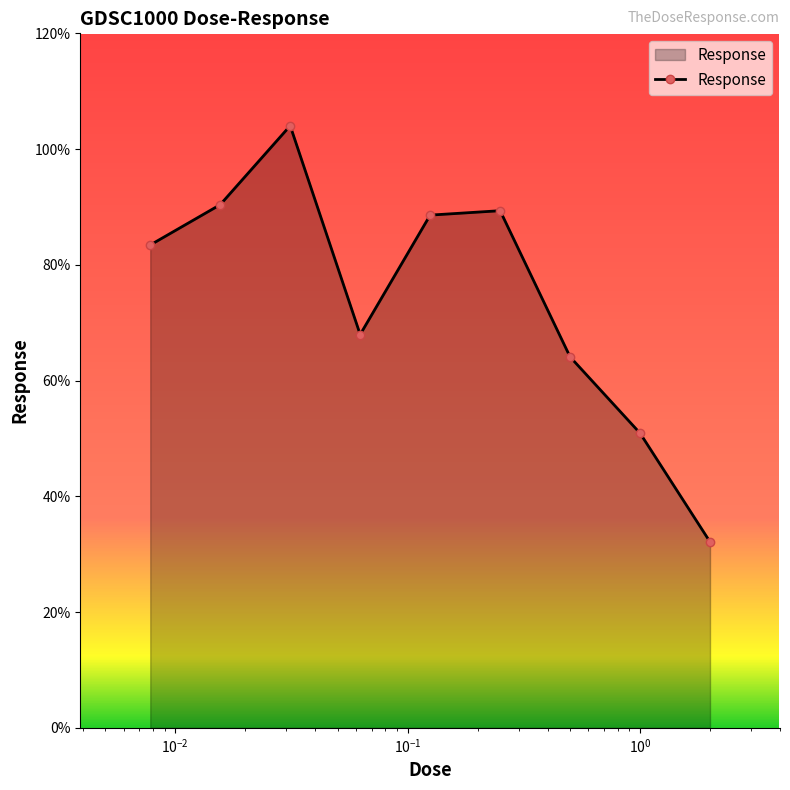

What is the difference between the second highest and second lowest values?

39.5